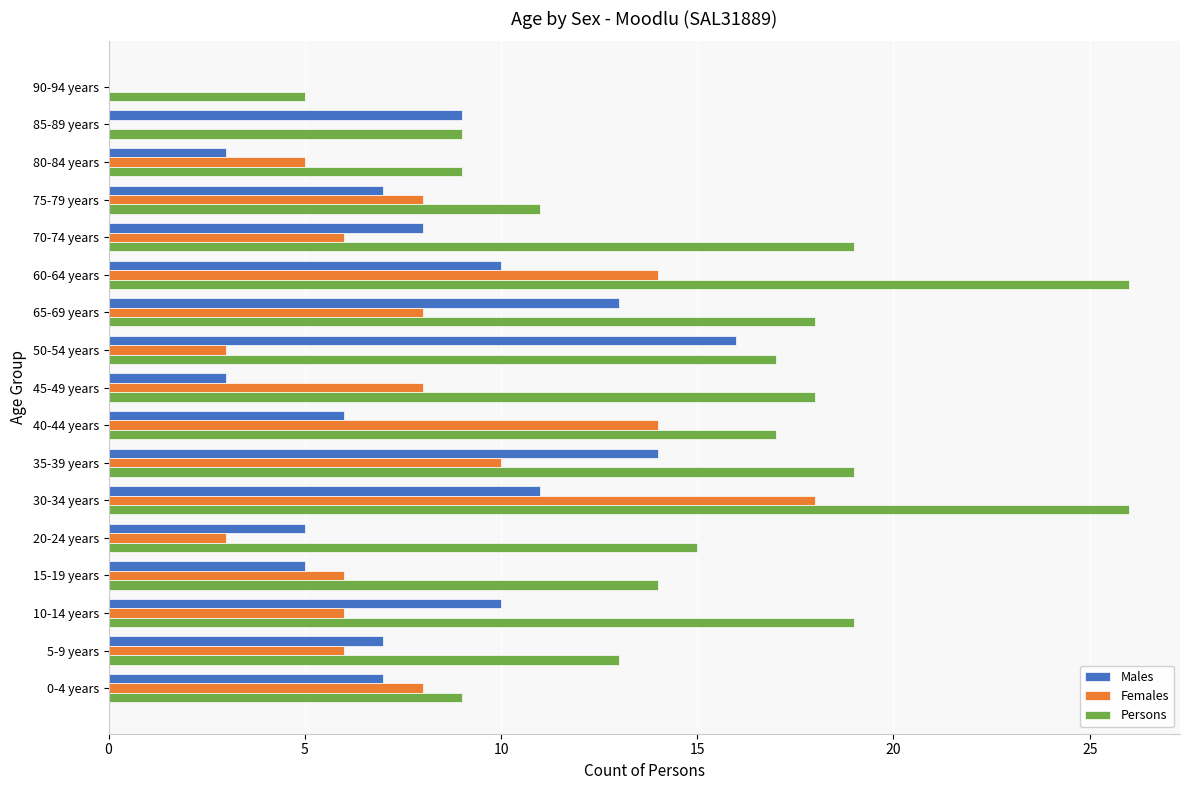

Between 80-84 years and 90-94 years, which series saw the biggest shift?

Females